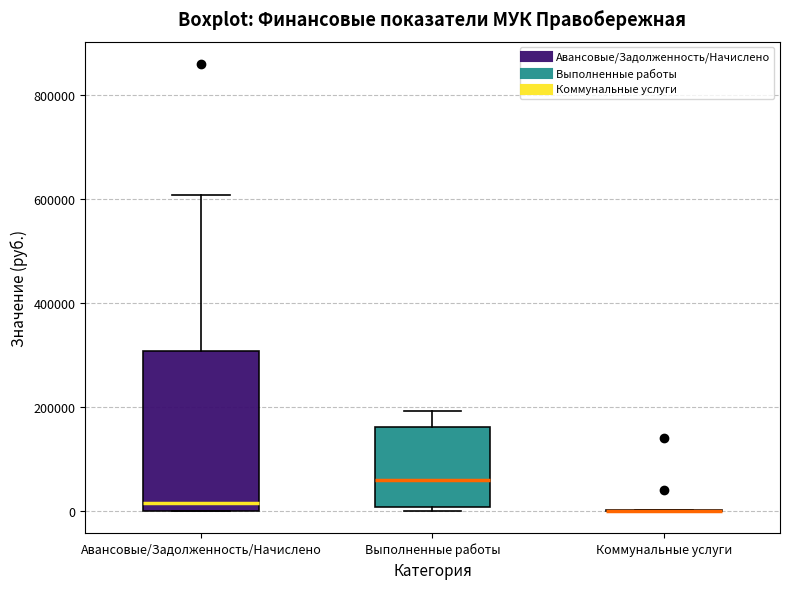

Reading left to right, read every box against the y-axis: the position of its median line, the range the box covers, and the ends of its whiskers. The values are not printed on the chart, so give them approximately, as read against the axis.

Авансовые/Задолженность/Начислено: median 20000, box 0 to 300000, whiskers 0 to 600000
Выполненные работы: median 60000, box 0 to 160000, whiskers 0 (just below the box's lower edge) to 200000
Коммунальные услуги: box collapsed to a line at 0, whiskers 0 to 0